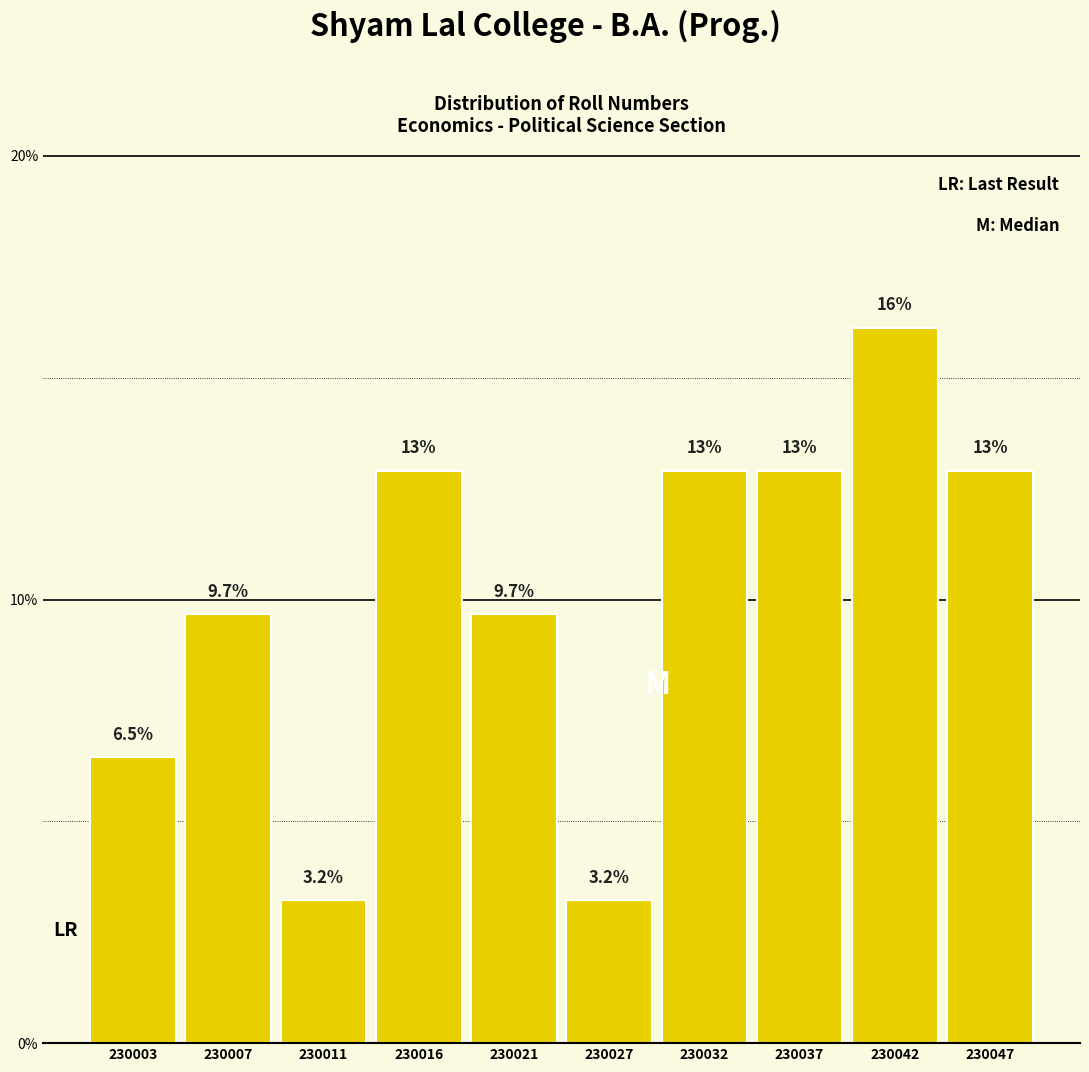

Reading left to right, transcribe all the data shown in this chart.

6.5	9.7	3.2	12.9	9.7	3.2	12.9	12.9	16.1	12.9